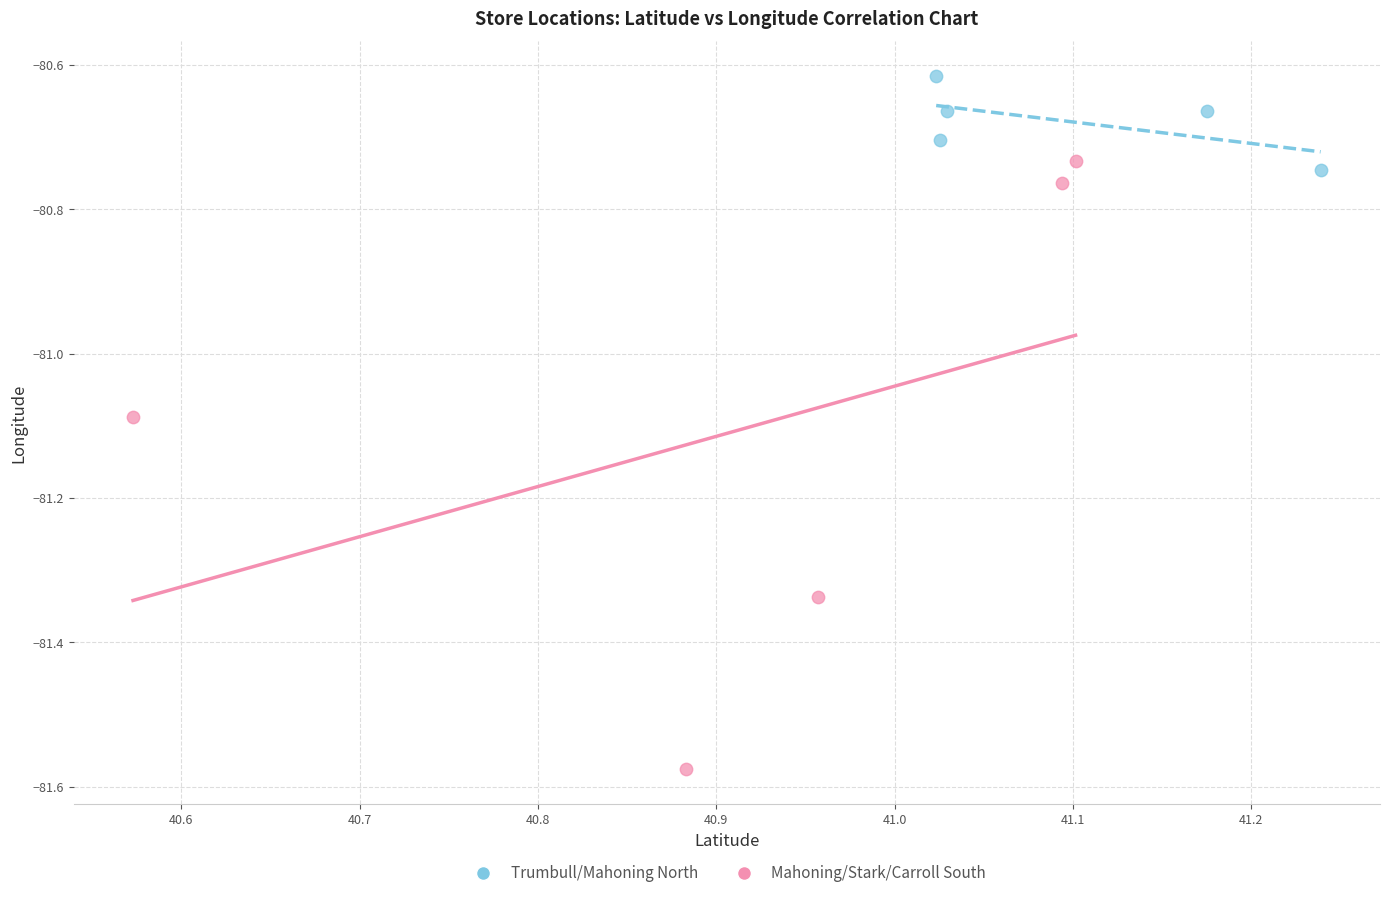

Which series reaches the maximum Y coordinate?

Trumbull/Mahoning North